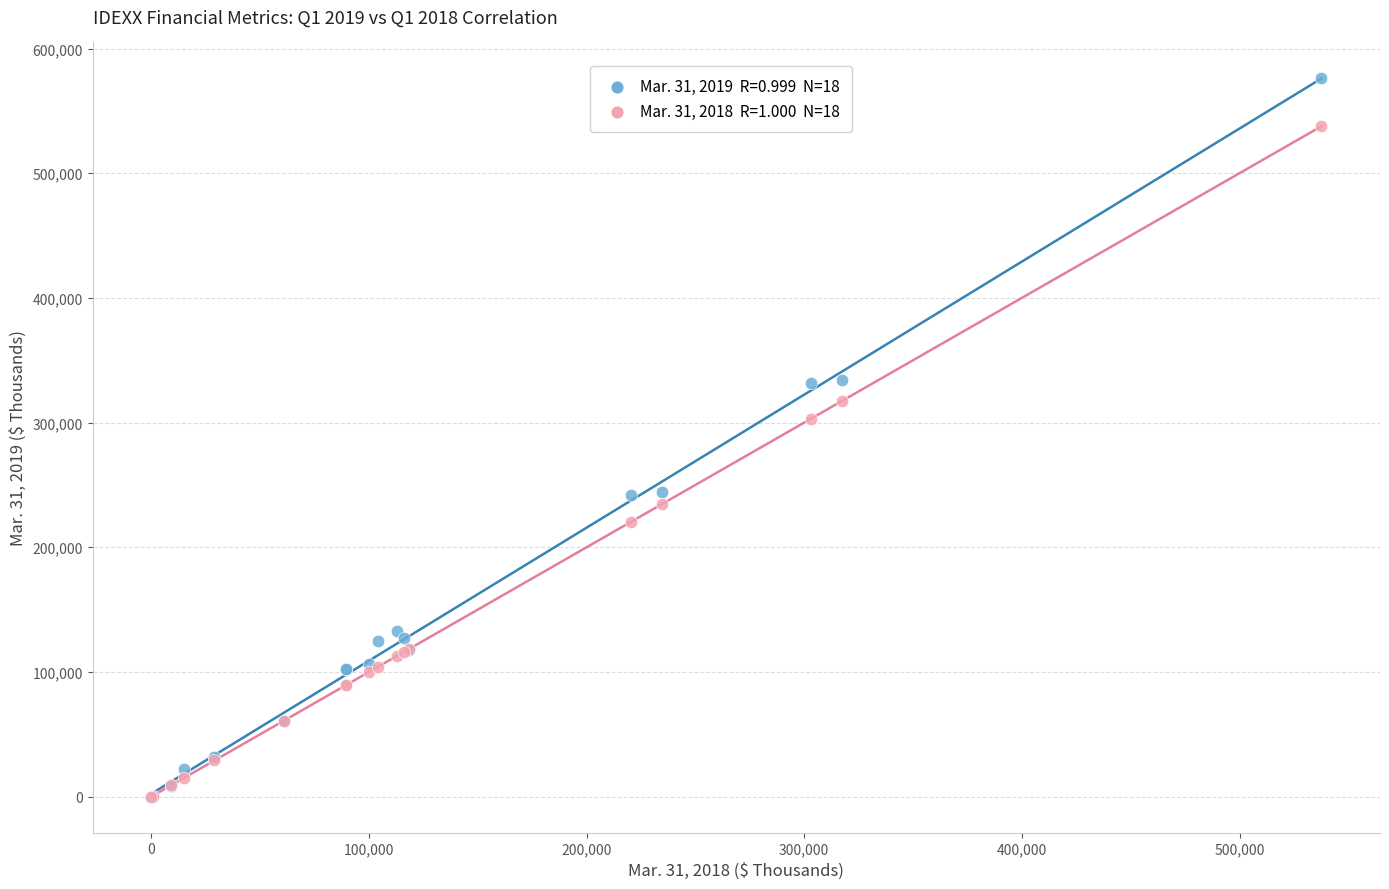

Across all series, what Y value is closest to 288040?

303099